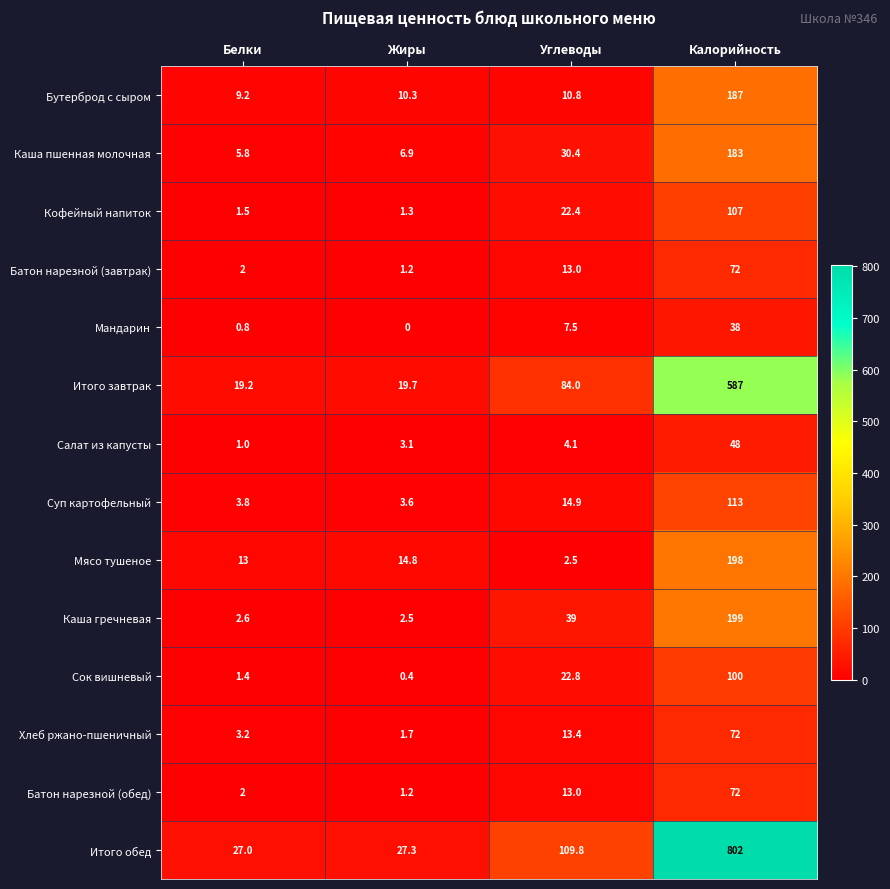

Is the value of Салат из капусты at Белки greater than the value of Мясо тушеное at Белки?

No